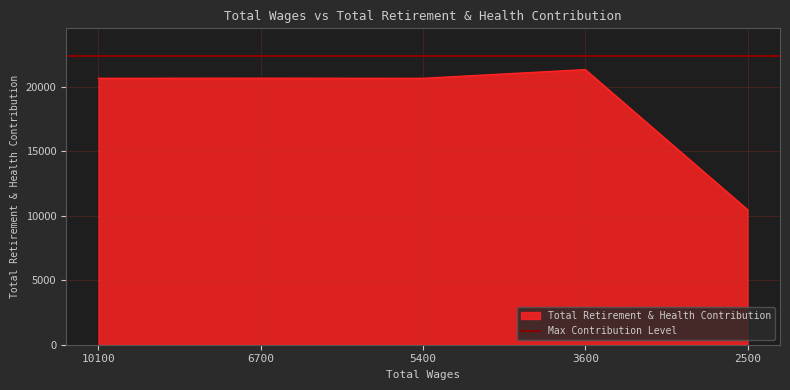

List the labels in order of value, smallest first.

2500.0, 5400.0, 10100.0, 6700.0, 3600.0